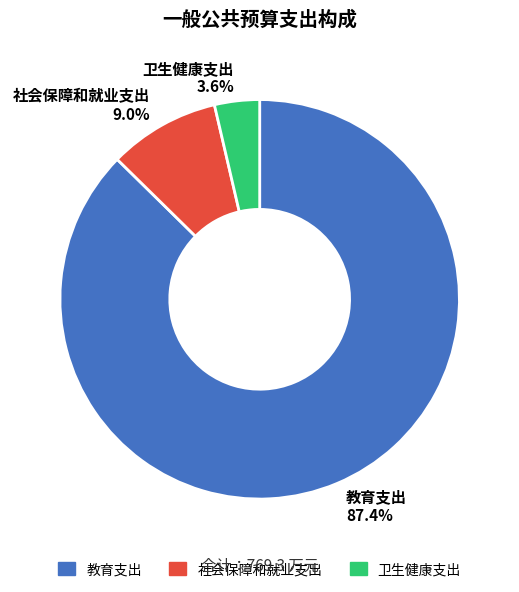

Is the sum of 卫生健康支出 and 社会保障和就业支出 greater than half?

No